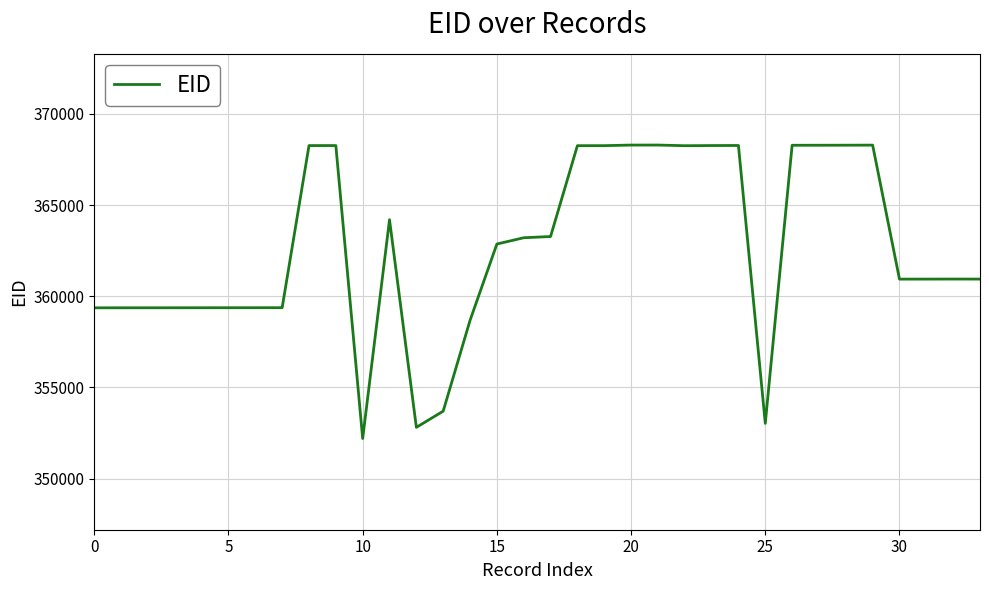

How many categories are shown in the chart?

34